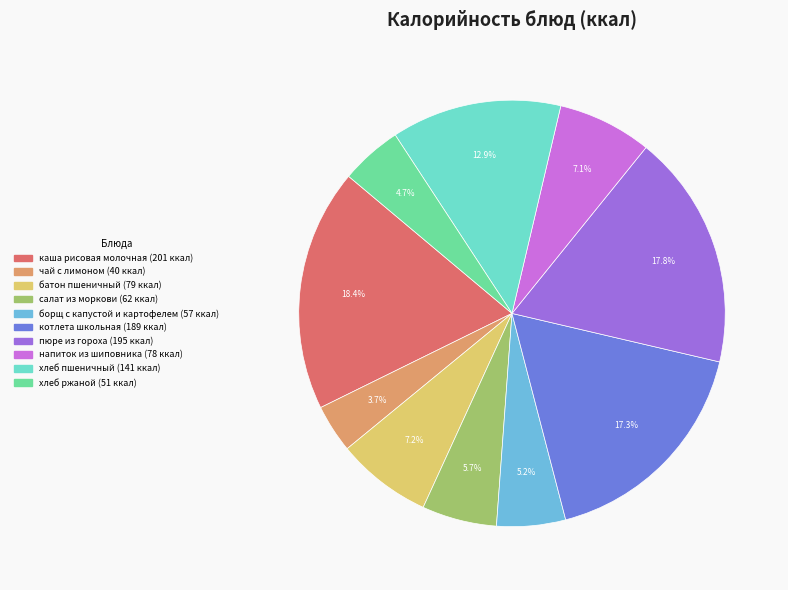

What is the largest slice in the pie chart?

каша рисовая молочная